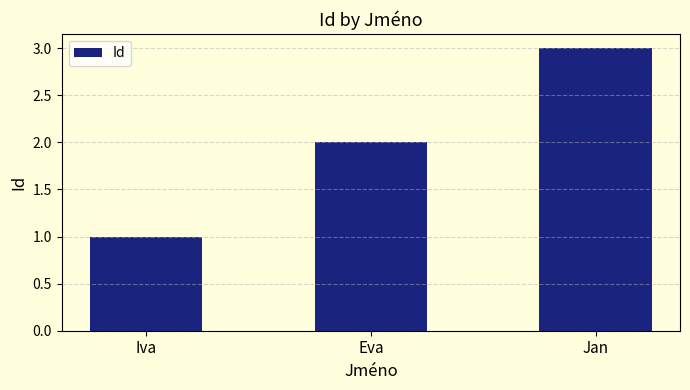

Reading left to right, what are all the values shown in this chart?

1	2	3